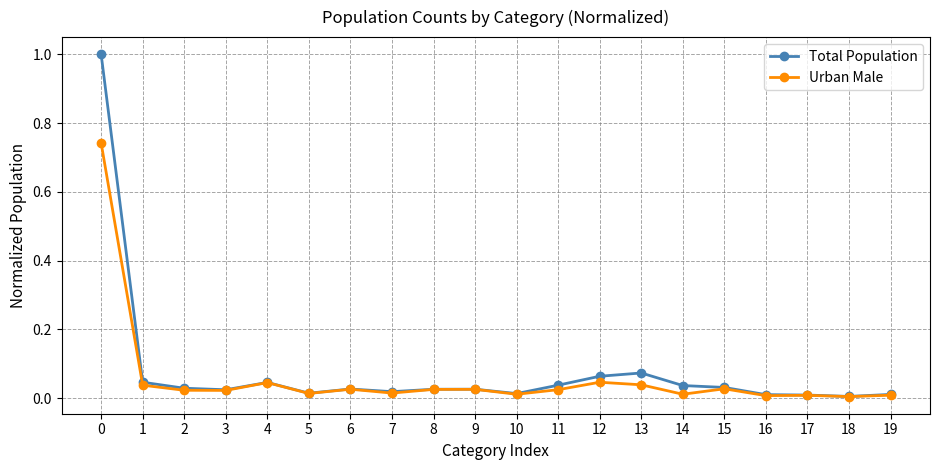

What are all the series names shown in the legend?

Total Population, Urban Male